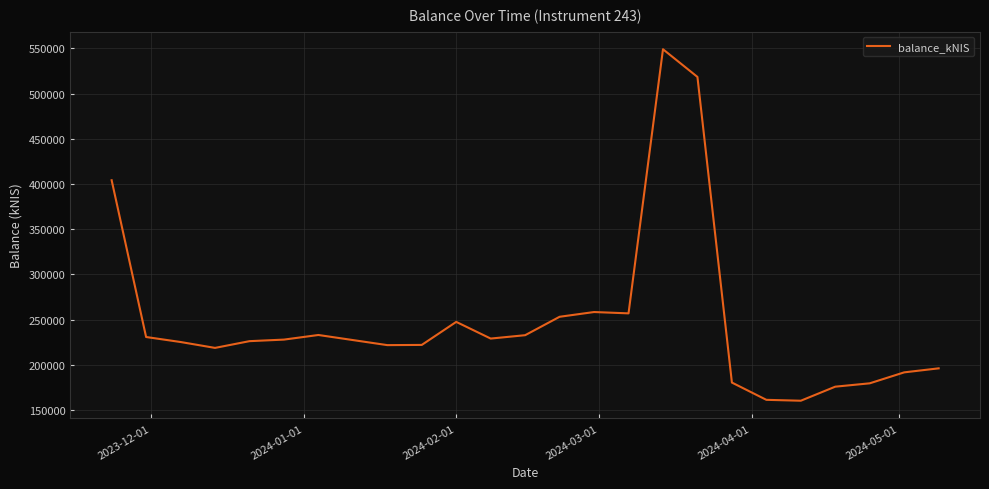

What is the smallest value displayed?

160350.2